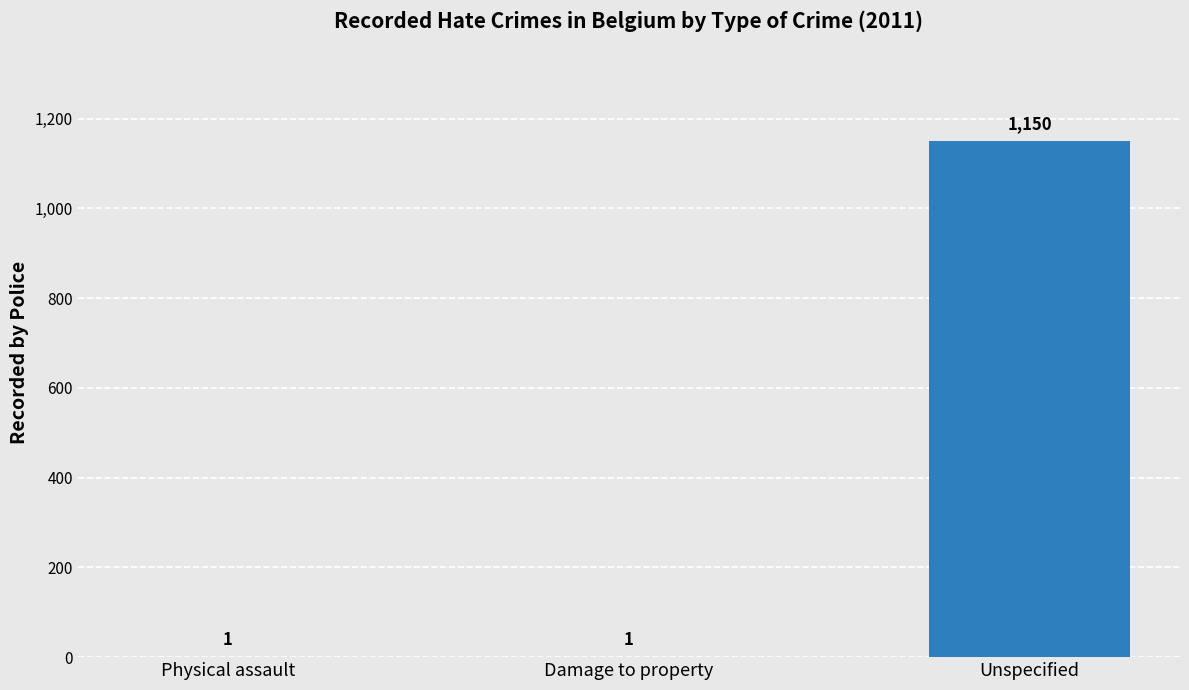

Read the value at Unspecified, to the nearest 100.

1200